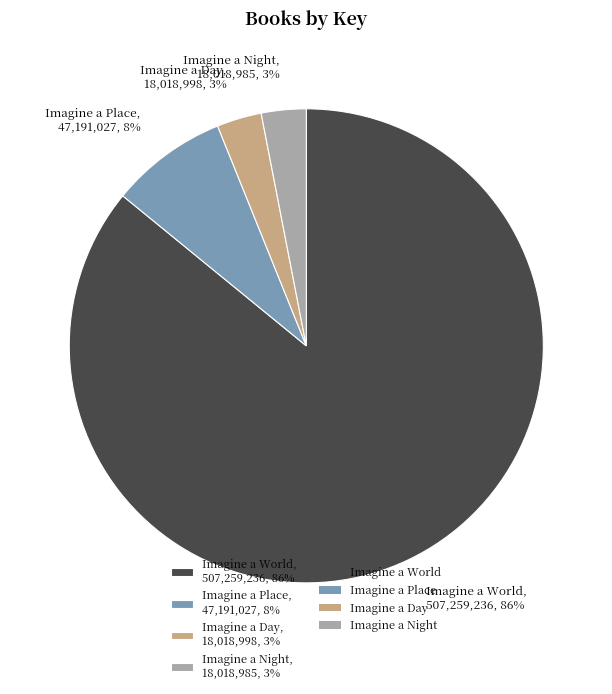

Count the number of slices in the pie.

4